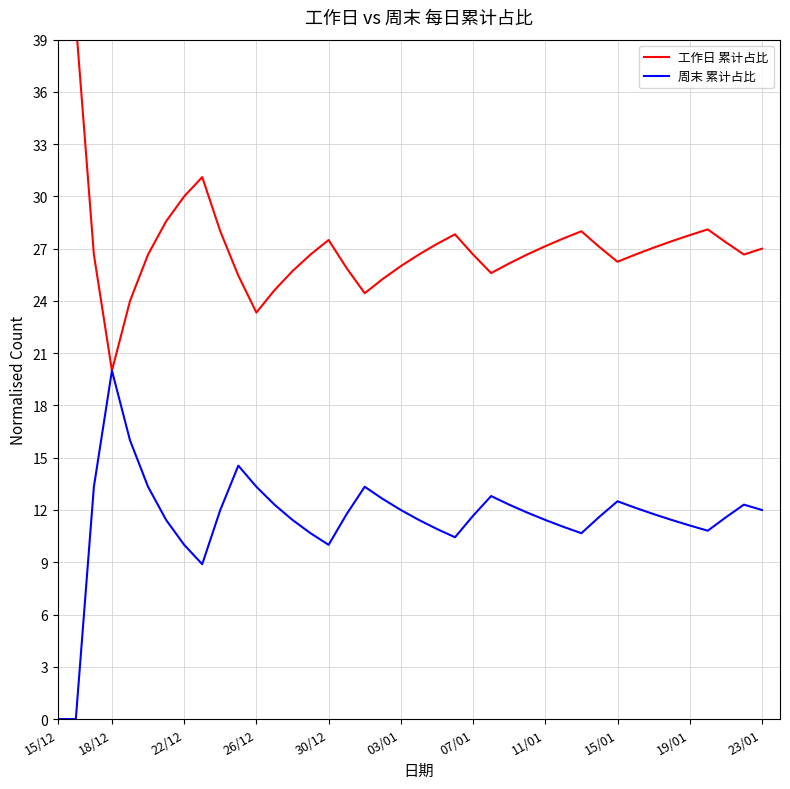

What is the maximum value for 周末 累计占比?

20.0